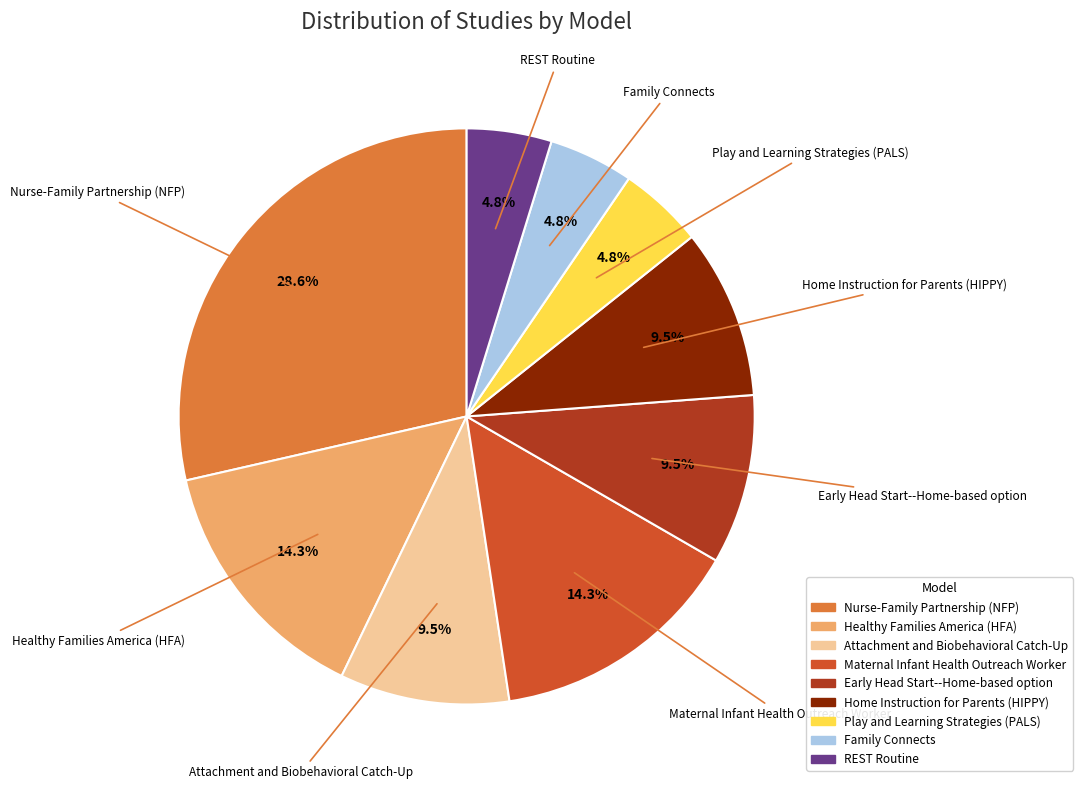

What is the largest slice in the pie chart?

Nurse-Family Partnership (NFP)